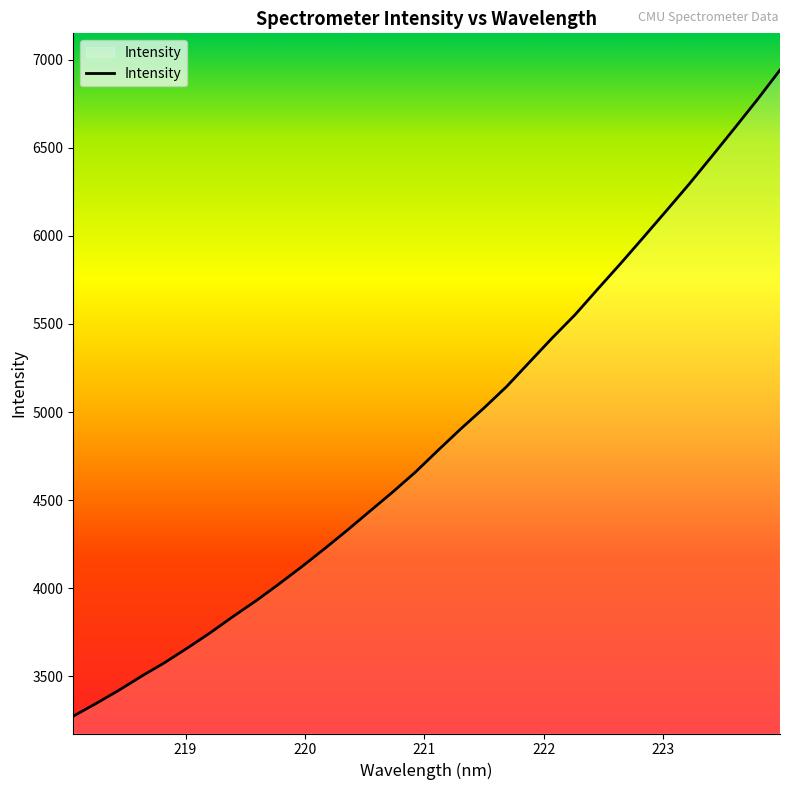

How many series are shown in this chart?

1